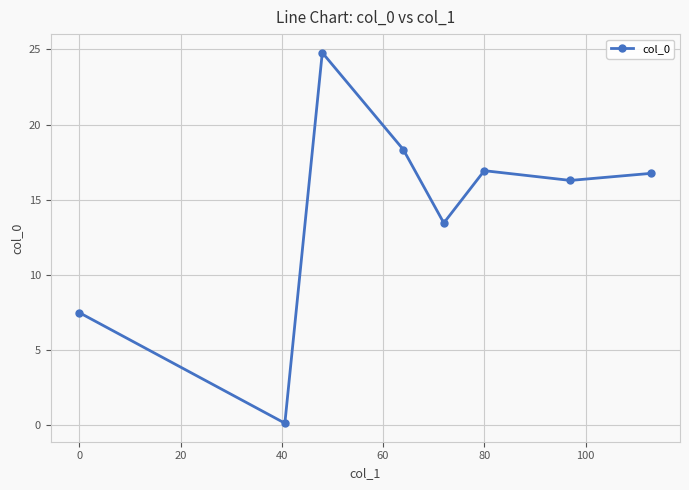

How many categories are shown in the chart?

8